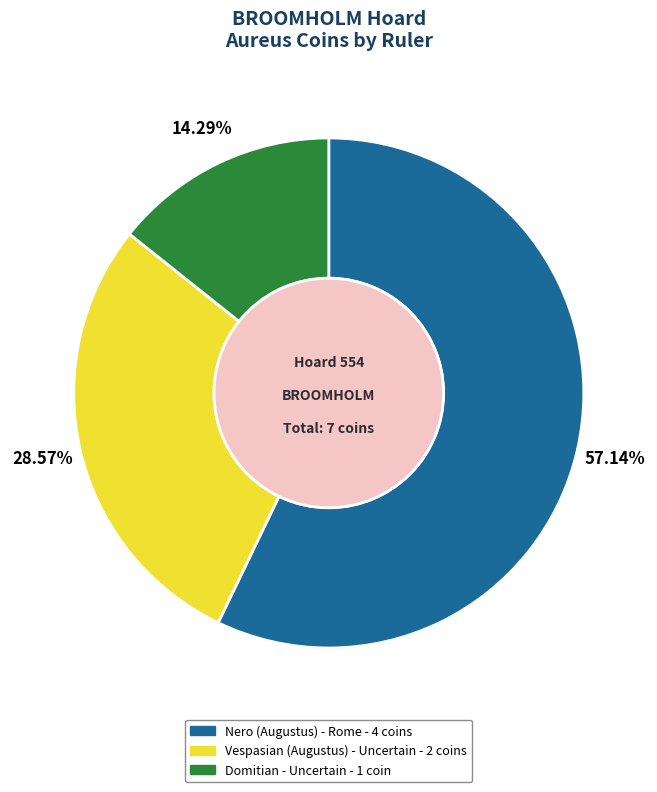

How many segments does this pie chart have?

3